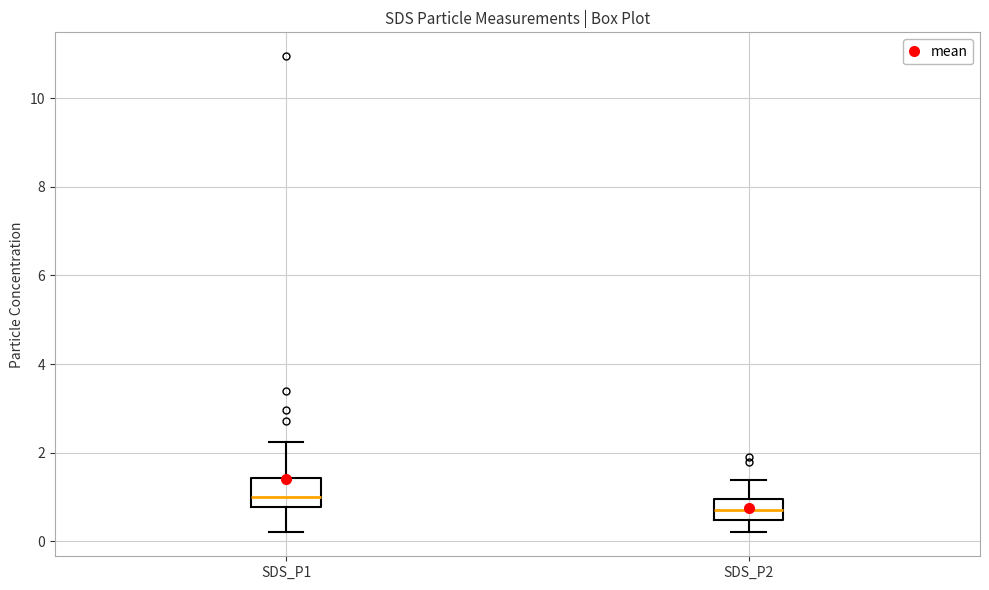

Reading left to right, transcribe this box plot: for each box, give where its median line is, the range the box spans, and where its two whiskers end, as read against the y-axis. The values are not printed on the chart, so give them approximately, as read against the axis.

SDS_P1: median 1.0, box 0.8 to 1.4, whiskers 0.2 to 2.2
SDS_P2: median 0.8, box 0.4 to 1.0, whiskers 0.2 to 1.4